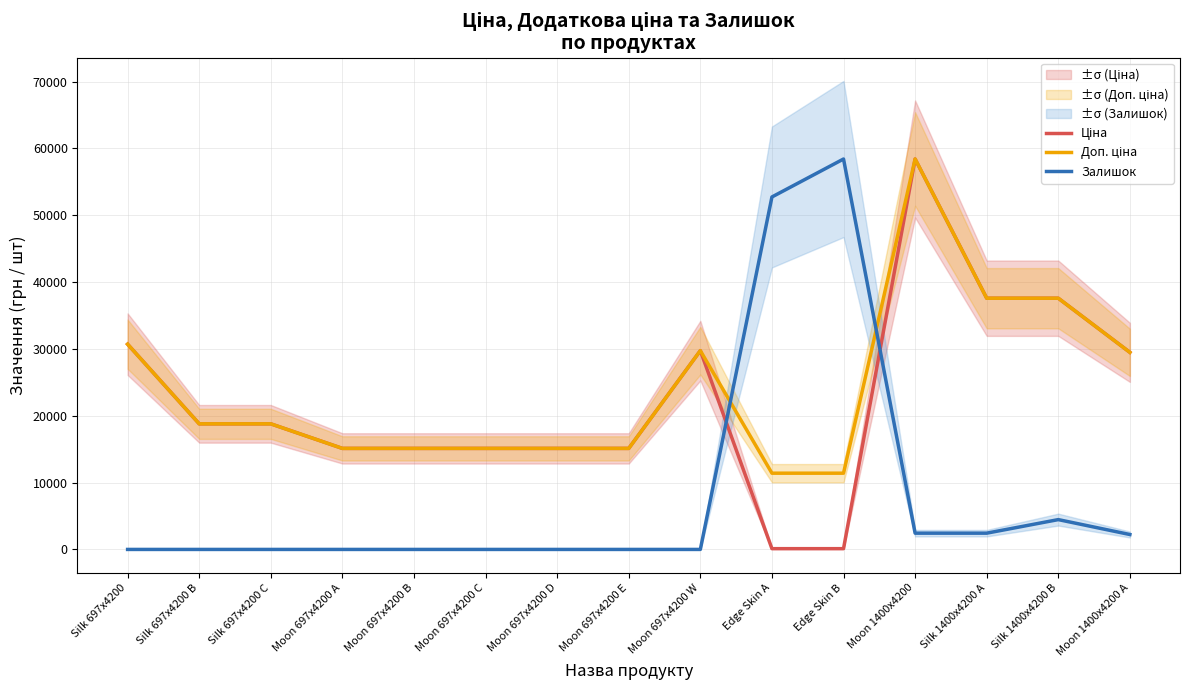

Is this an area chart (filled region under the line)?

No